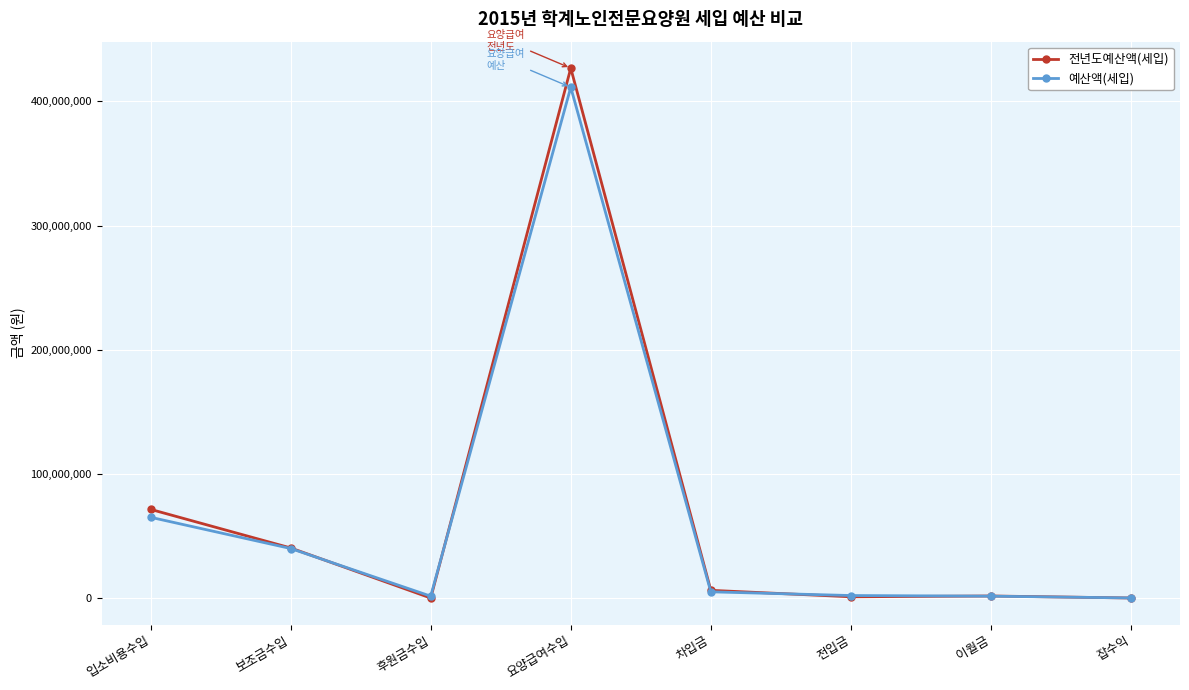

At which category does 예산액(세입) reach its first local valley?

후원금수입